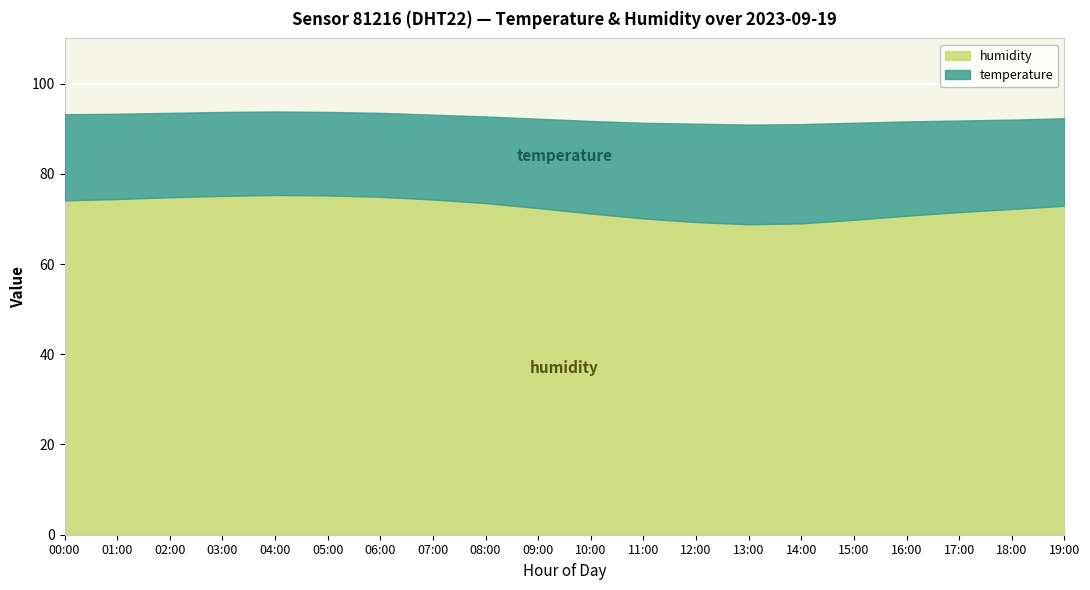

Reading right to left, extract all data points from this chart.

temperature: 19:00=19.4	18:00=19.8	17:00=20.3	16:00=20.9	15:00=21.5	14:00=22.0	13:00=22.1	12:00=21.8	11:00=21.2	10:00=20.5	09:00=19.8	08:00=19.2	07:00=18.8	06:00=18.6	05:00=18.5	04:00=18.5	03:00=18.6	02:00=18.7	01:00=18.9	00:00=19.1
humidity: 19:00=72.9	18:00=72.2	17:00=71.5	16:00=70.7	15:00=69.8	14:00=69.0	13:00=68.8	12:00=69.3	11:00=70.1	10:00=71.2	09:00=72.4	08:00=73.5	07:00=74.3	06:00=74.9	05:00=75.2	04:00=75.3	03:00=75.1	02:00=74.8	01:00=74.4	00:00=74.1